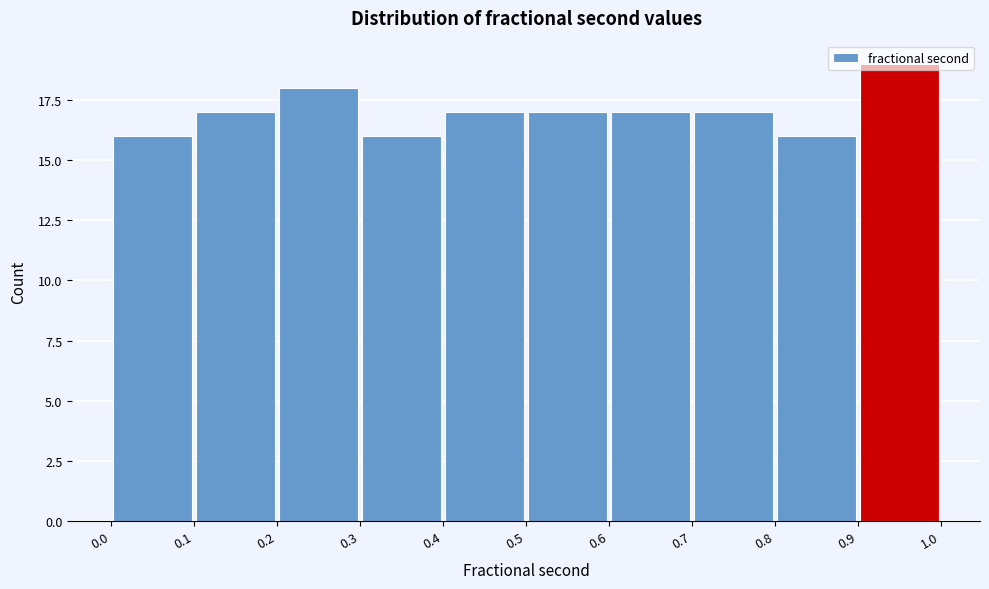

Reading left to right, list every bar in this chart as the range it spans on the x-axis followed by its height. The values are not printed on the chart, so give them approximately, as read against the axis.

0.0 to 0.1: 16
0.1 to 0.2: 17
0.2 to 0.3: 18
0.3 to 0.4: 16
0.4 to 0.5: 17
0.5 to 0.6: 17
0.6 to 0.7: 17
0.7 to 0.8: 17
0.8 to 0.9: 16
0.9 to 1.0: 19